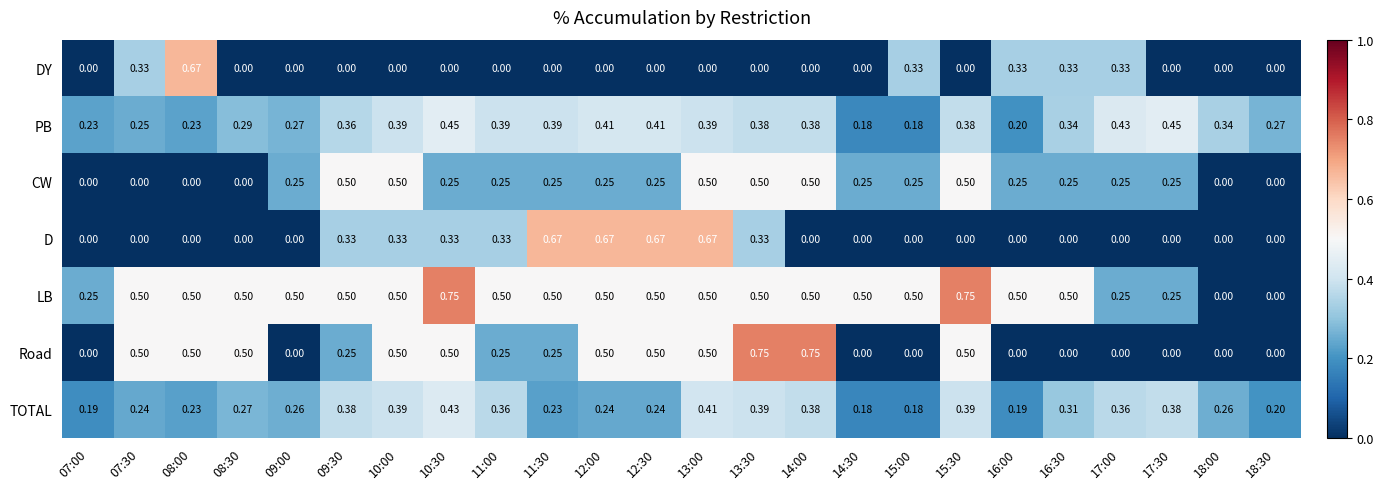

Which series has the largest total across all categories?

LB